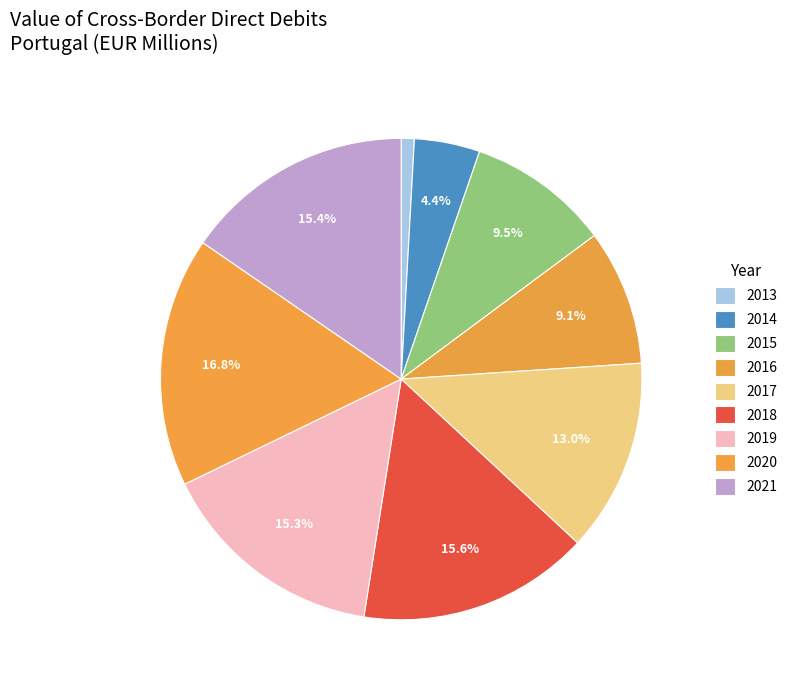

To the nearest percent, what percentage of the pie is 2019?

15%